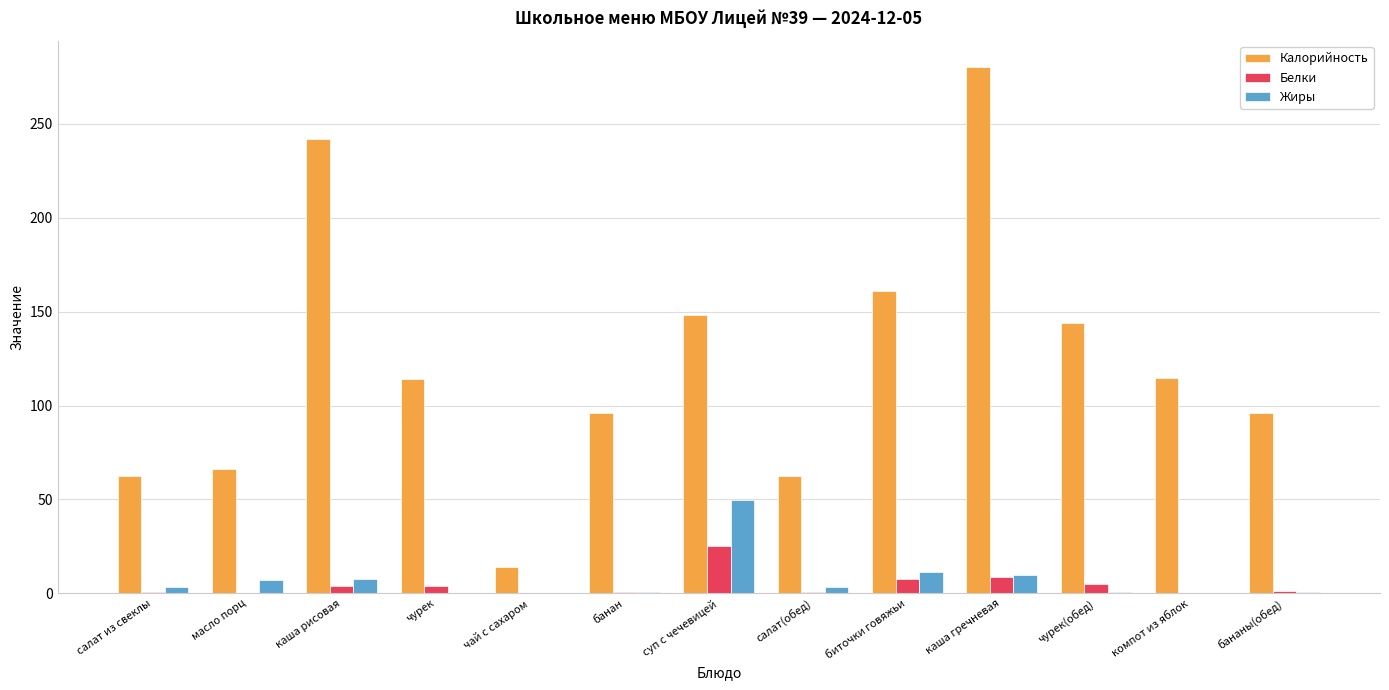

Count the number of data series in this chart.

3